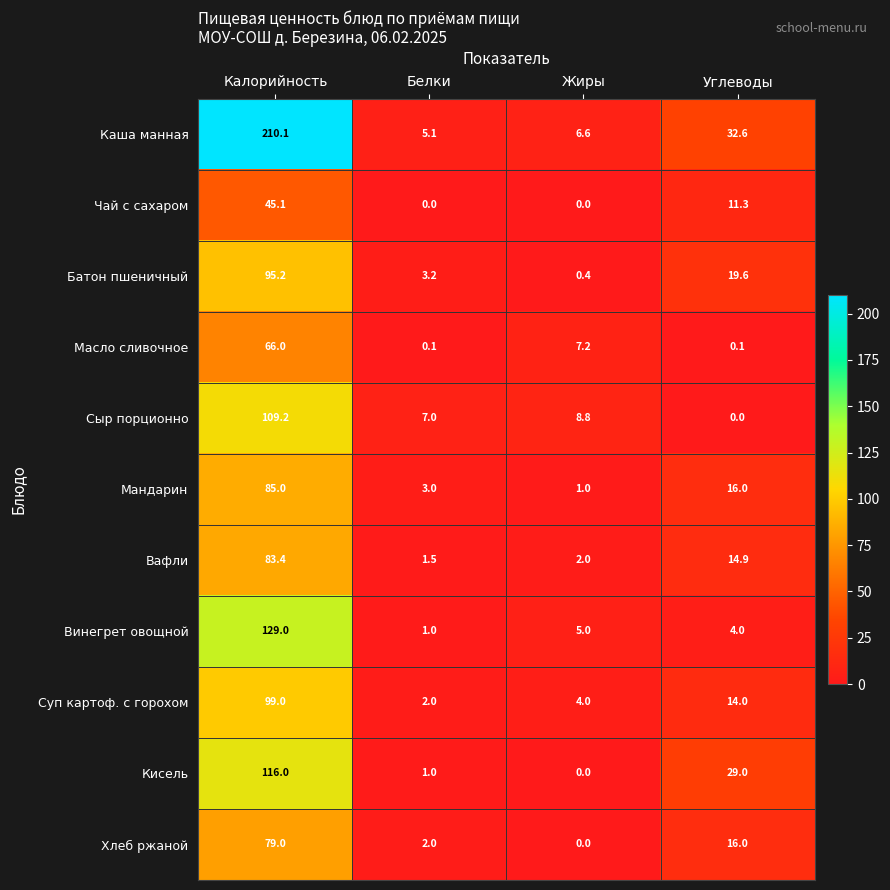

Between Жиры and Углеводы, which series saw the biggest shift?

Кисель